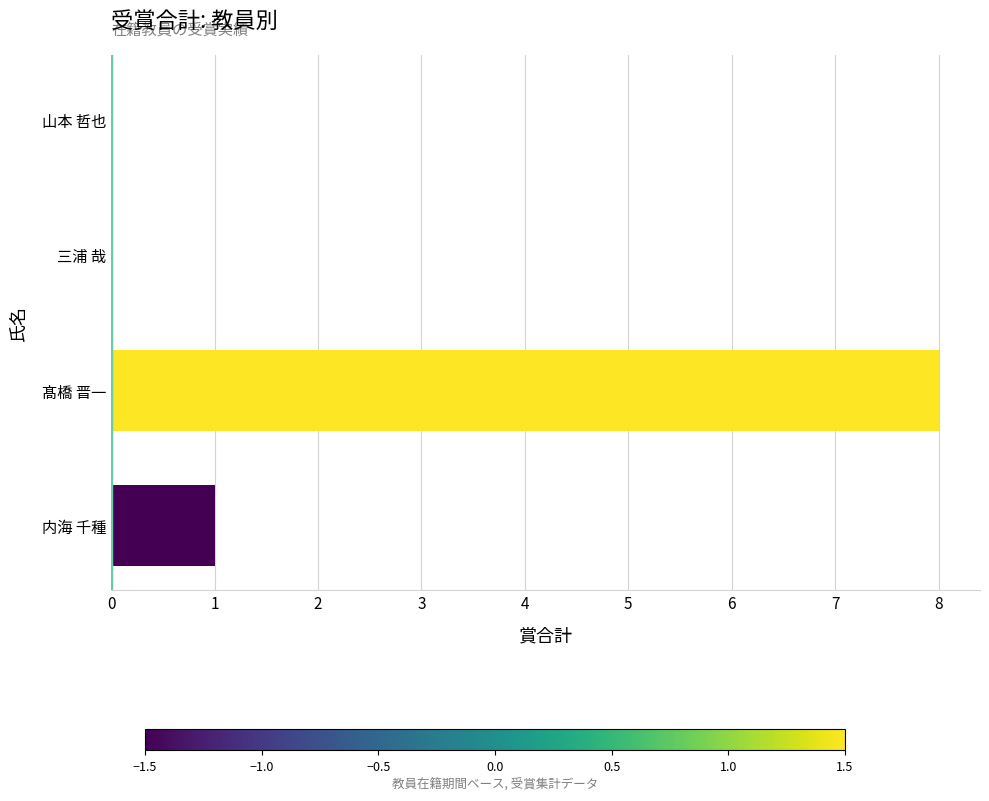

The chart shows a value of 12 at 髙橋 晋一. True or false?

False